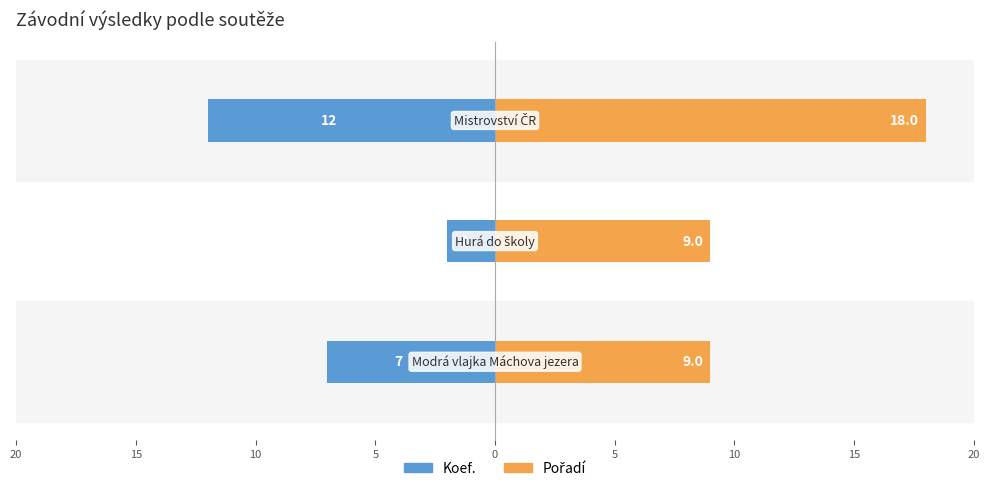

Which series has the widest spread of values?

Koef.